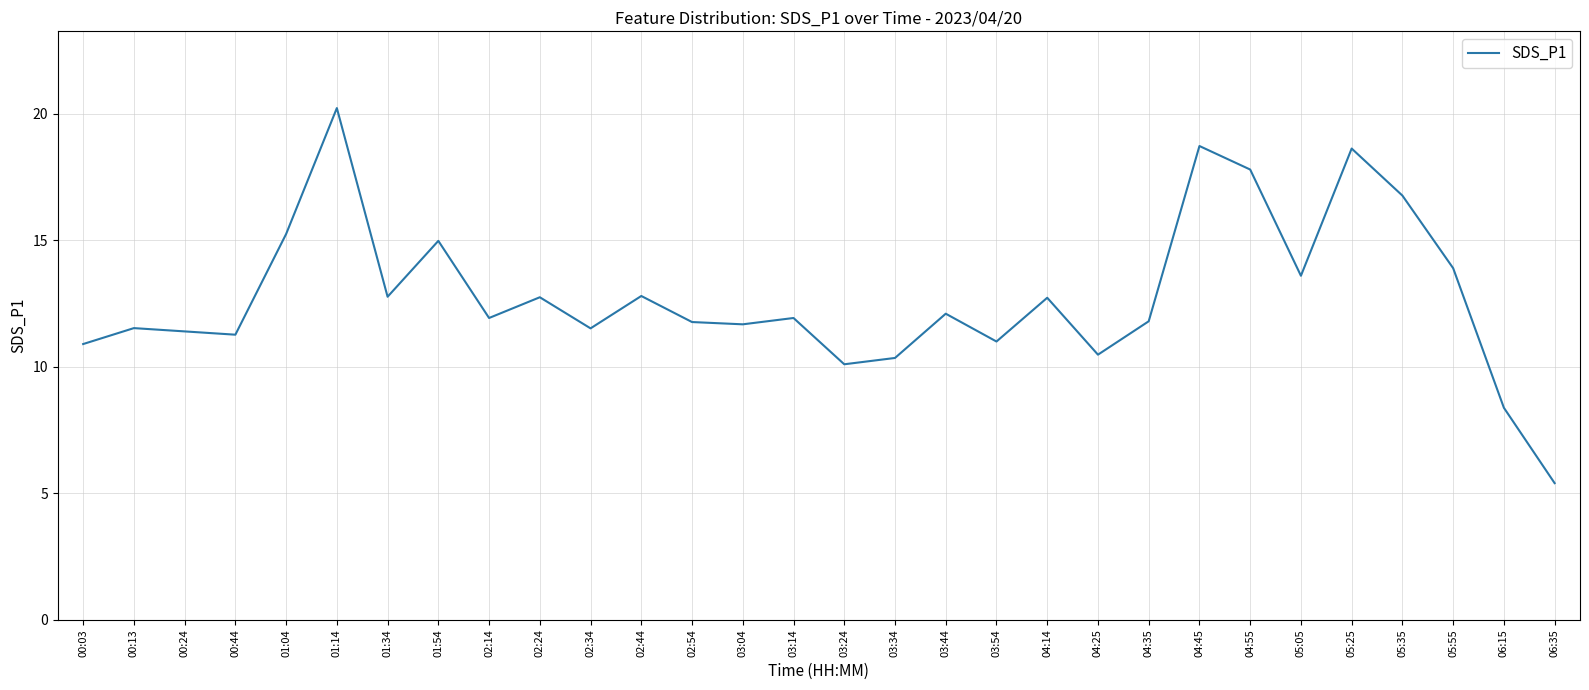

Does the chart display data point markers on the line(s)?

No